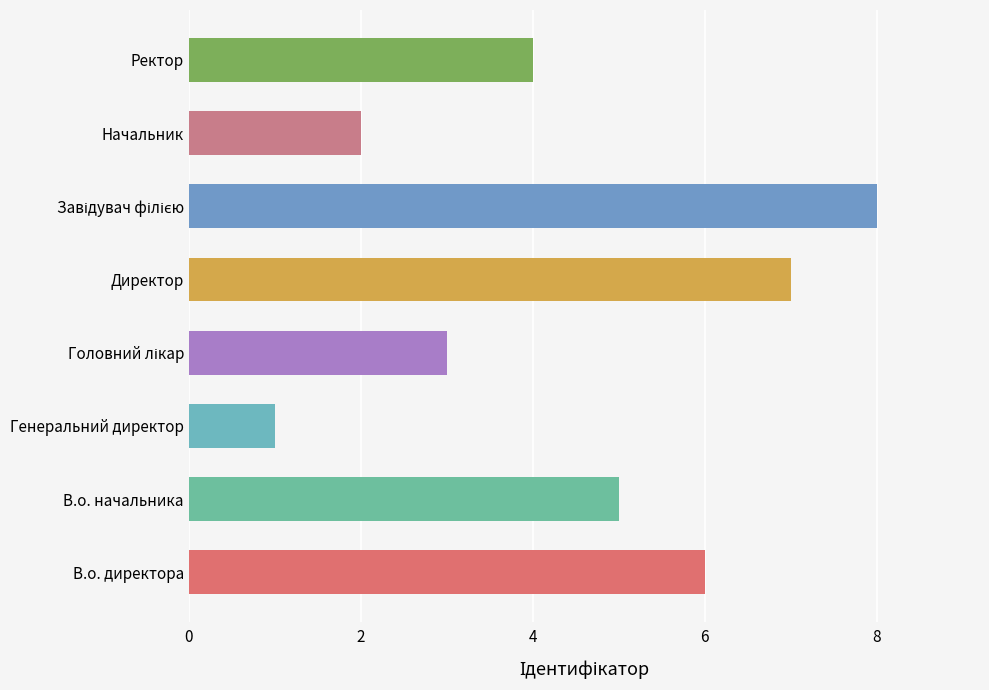

Reading bottom to top, list all the values displayed in this chart.

6	5	1	3	7	8	2	4